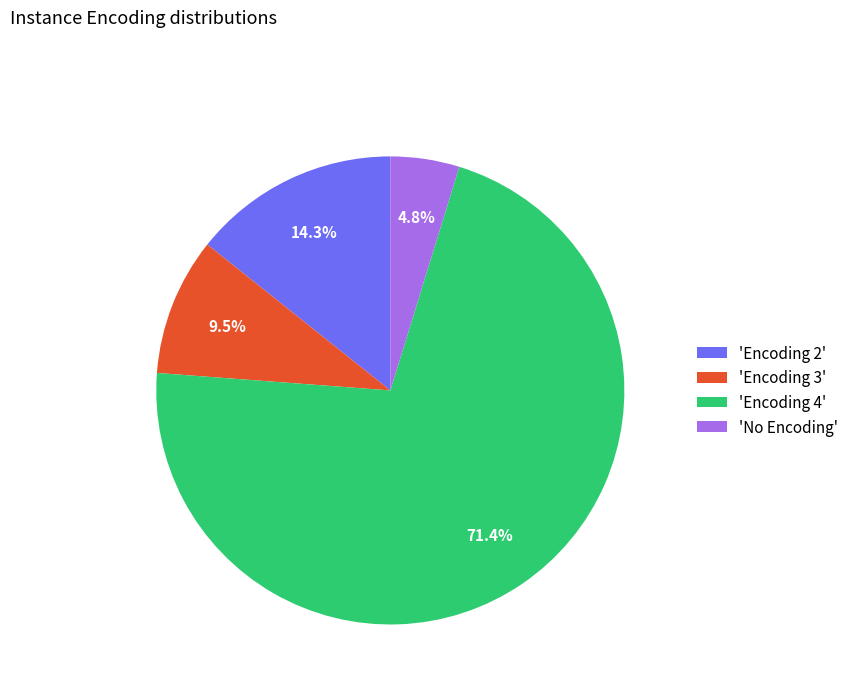

Combined, what portion of the pie is 'Encoding 2' and 'Encoding 4'?

85.7%